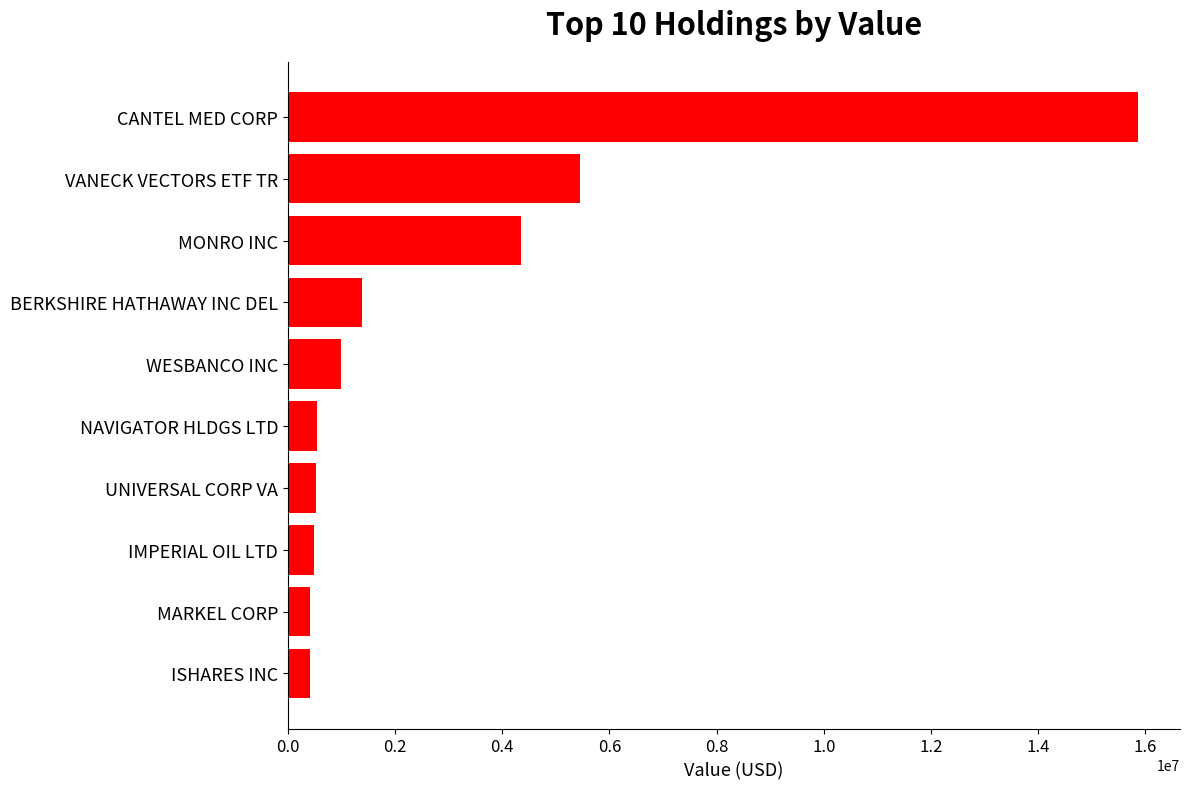

Between WESBANCO INC and UNIVERSAL CORP VA, which is larger?

WESBANCO INC